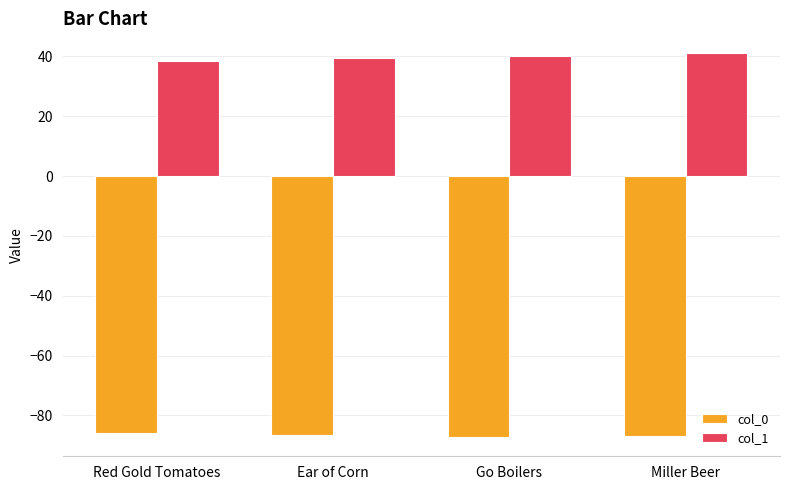

At how many categories does at least one series exceed -42?

4